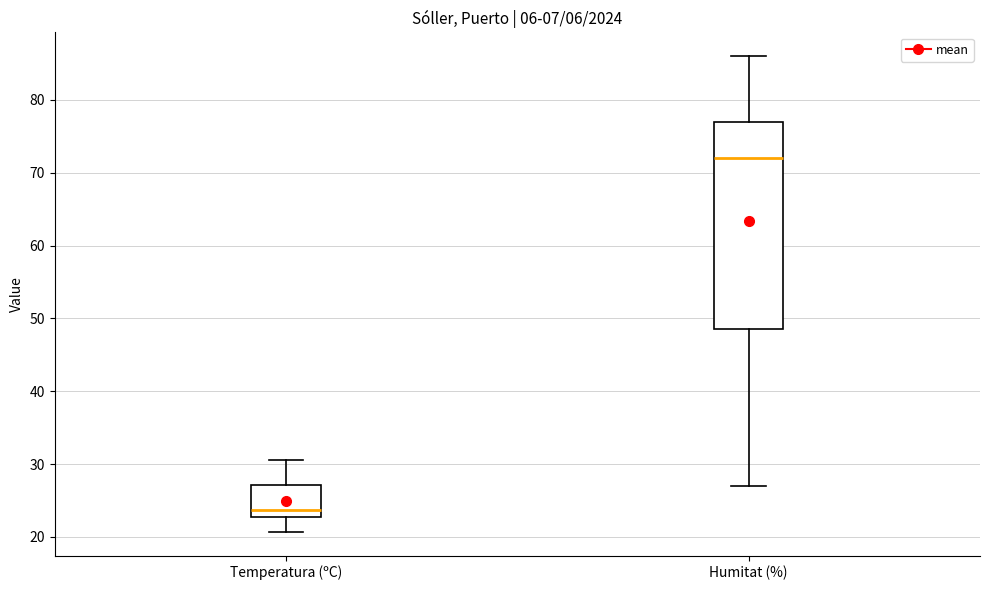

Reading left to right, transcribe this box plot: for each box, give where its median line is, the range the box spans, and where its two whiskers end, as read against the y-axis. The values are not printed on the chart, so give them approximately, as read against the axis.

Temperatura (ºC): median 24, box 23 to 27, whiskers 21 to 31
Humitat (%): median 72, box 49 to 77, whiskers 27 to 86